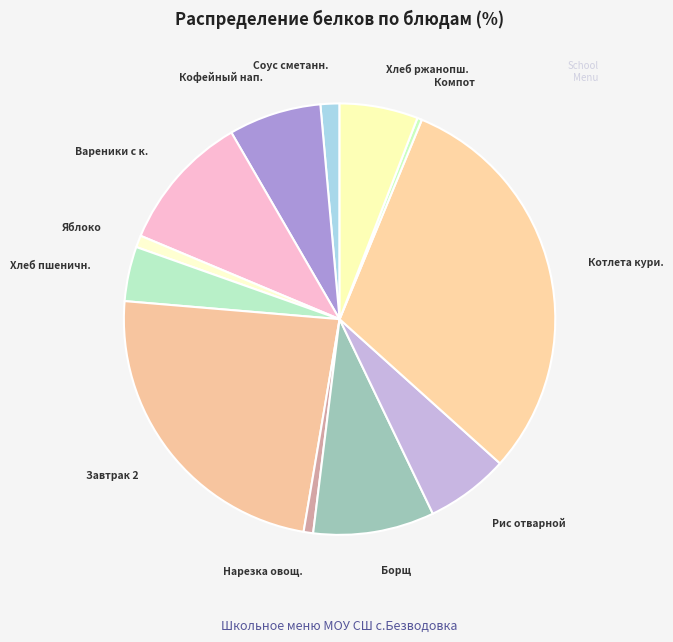

How many segments does this pie chart have?

12